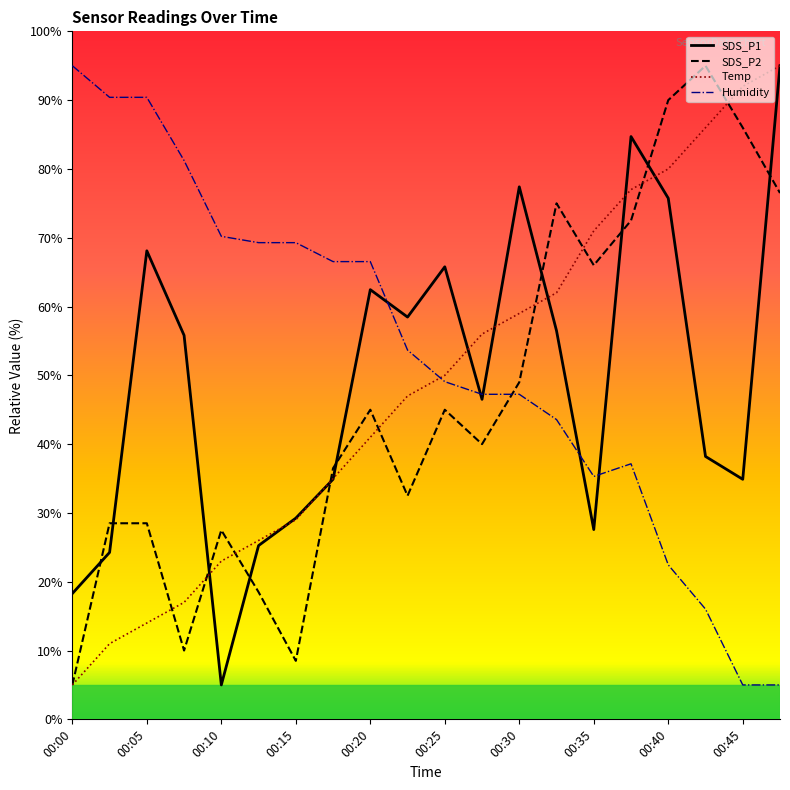

True or false: Temp has more than 2 interior local peaks.

False